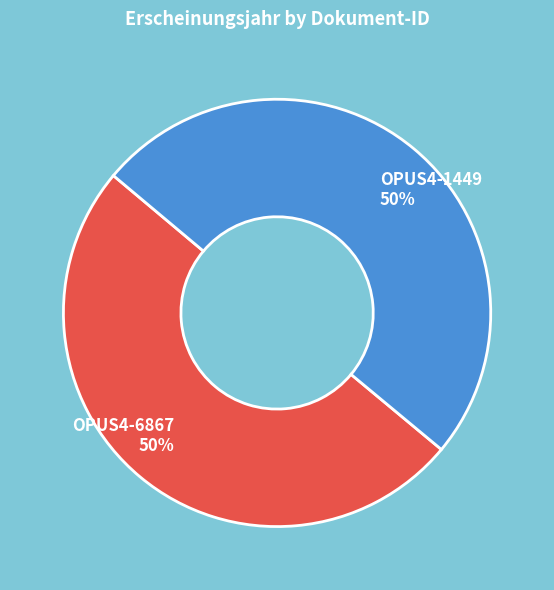

To the nearest percent, what is the combined percentage of OPUS4-1449 and OPUS4-6867?

100%